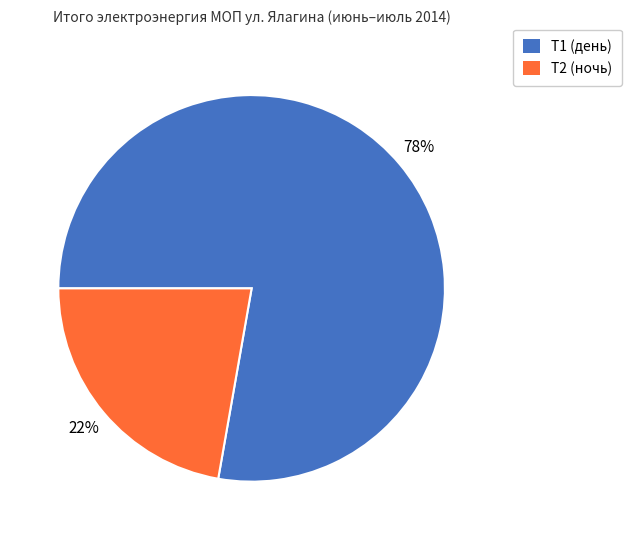

To the nearest percent, what is the combined percentage of Т1 (день) and Т2 (ночь)?

100%